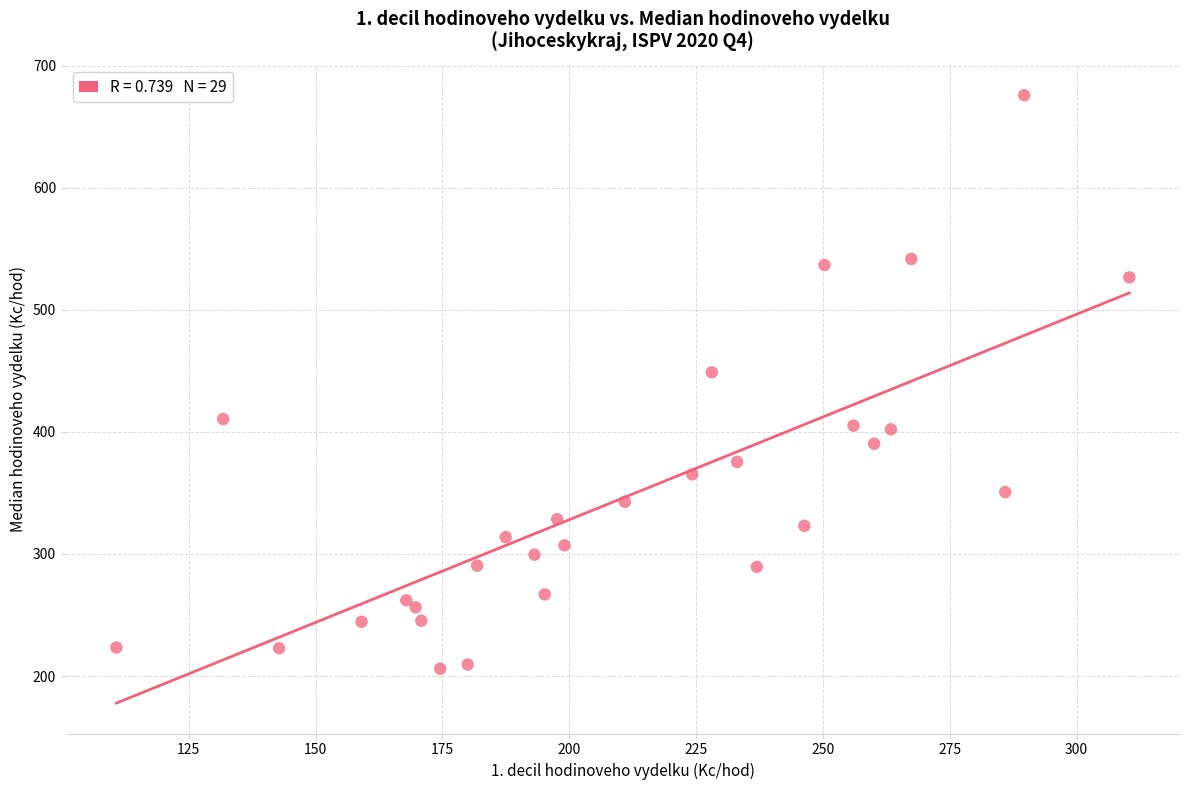

What is the range of X values (max minus min)?

199.7